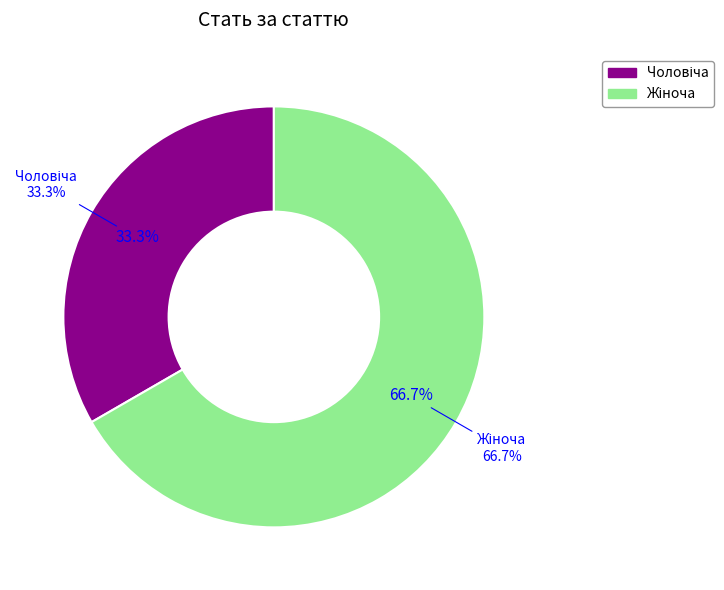

True or false: Жіноча accounts for 78% of the total.

False